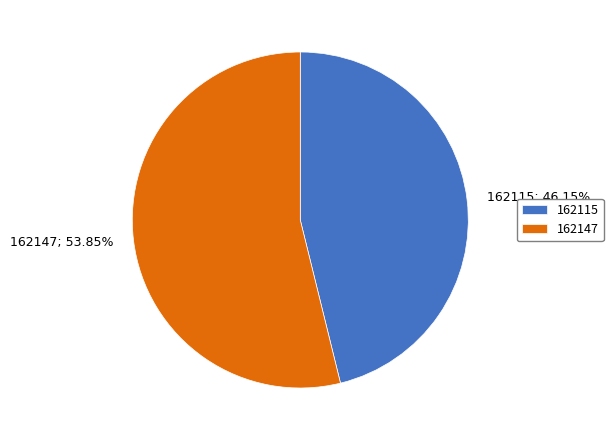

Which category has the biggest portion of the pie?

162147